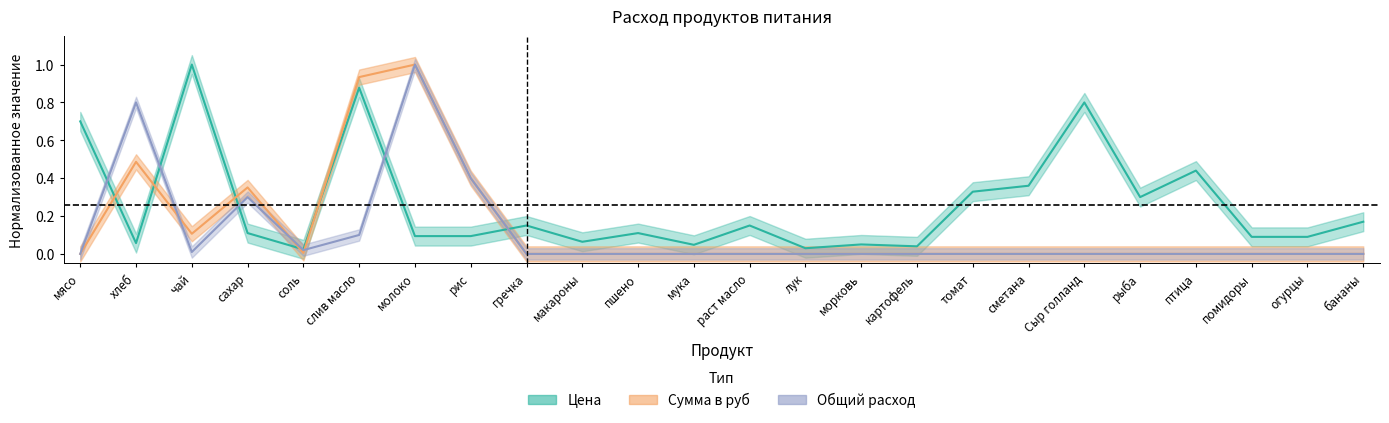

What is the average value of the Сумма series?

0.1